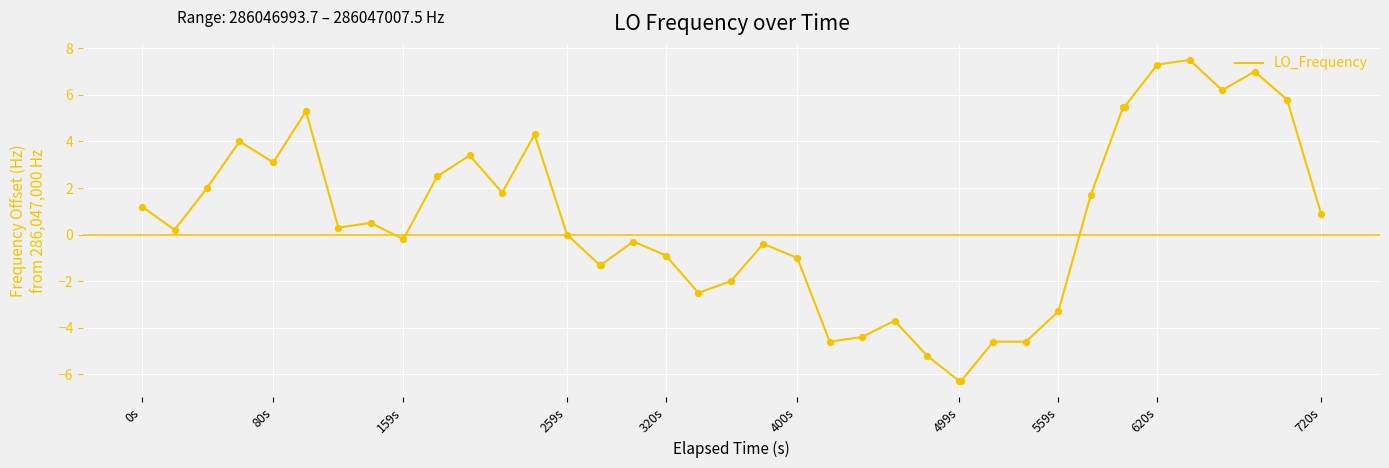

What is the difference between the maximum and minimum values?

13.8